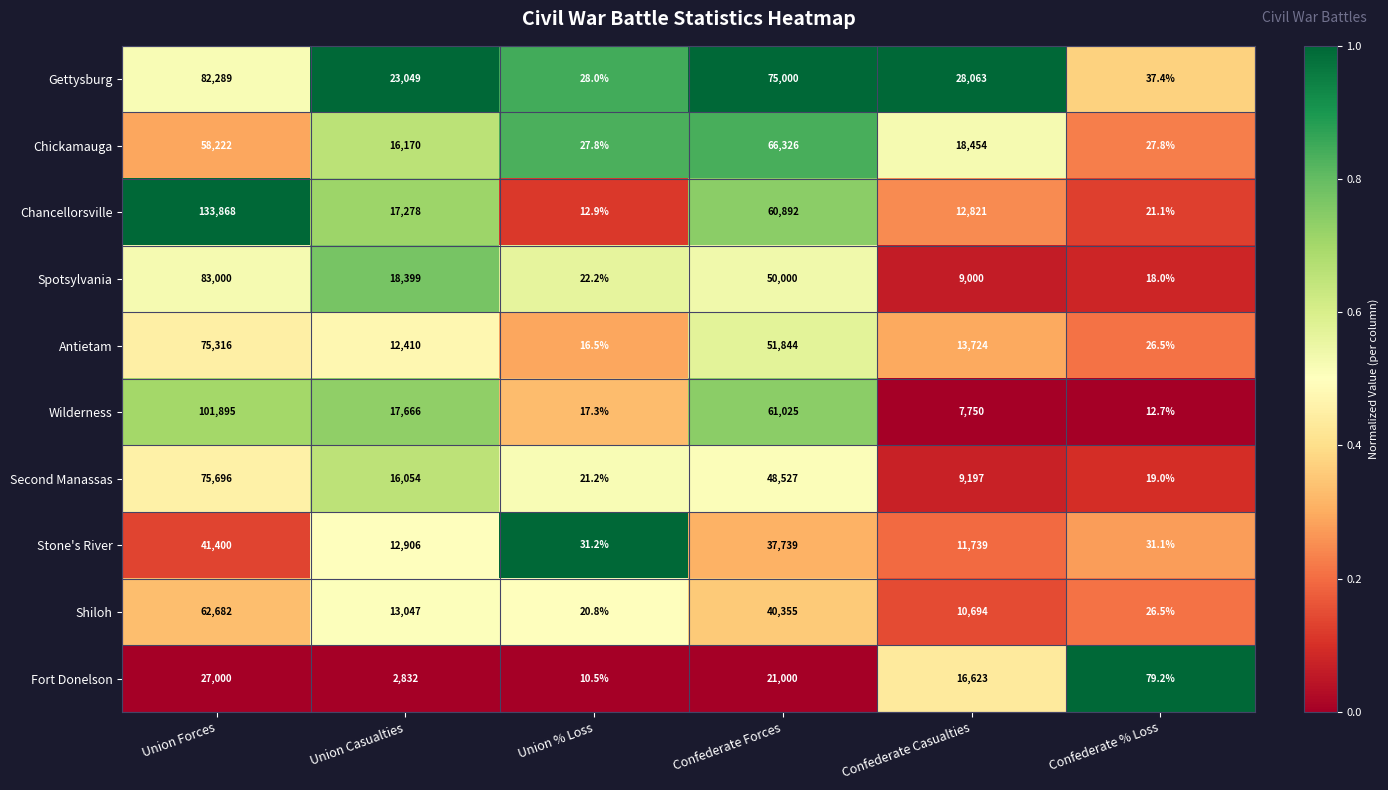

At Union Casualties, list the series in order from largest to smallest.

Gettysburg, Spotsylvania, Wilderness, Chancellorsville, Chickamauga, Second Manassas, Shiloh, Stone's River, Antietam, Fort Donelson